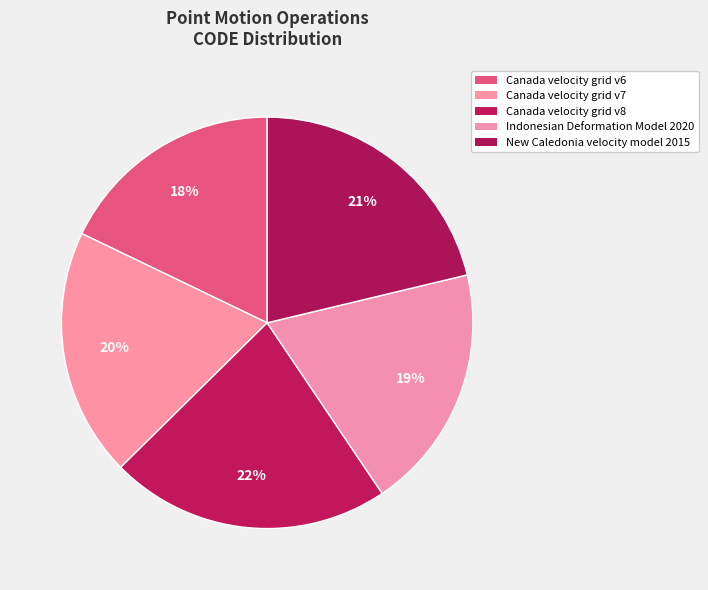

What percentage is the Canada velocity grid v7 slice, to the nearest percent?

20%